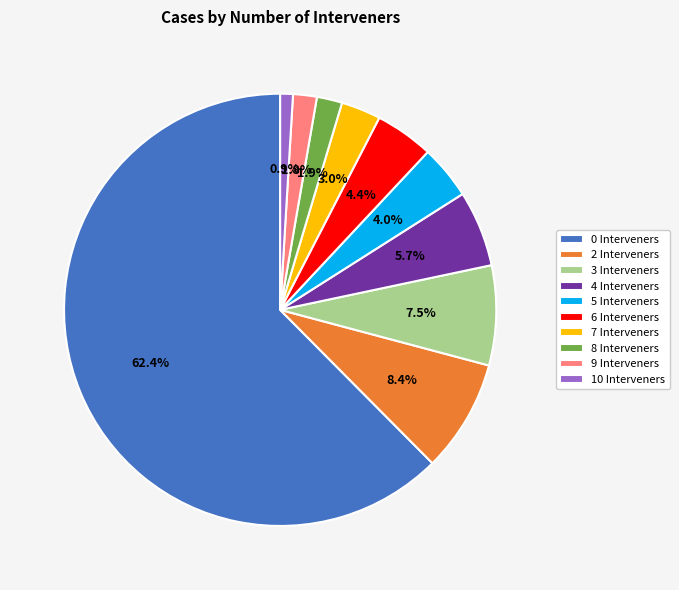

How much of the chart is everything except 7 Interveners?

97.0%